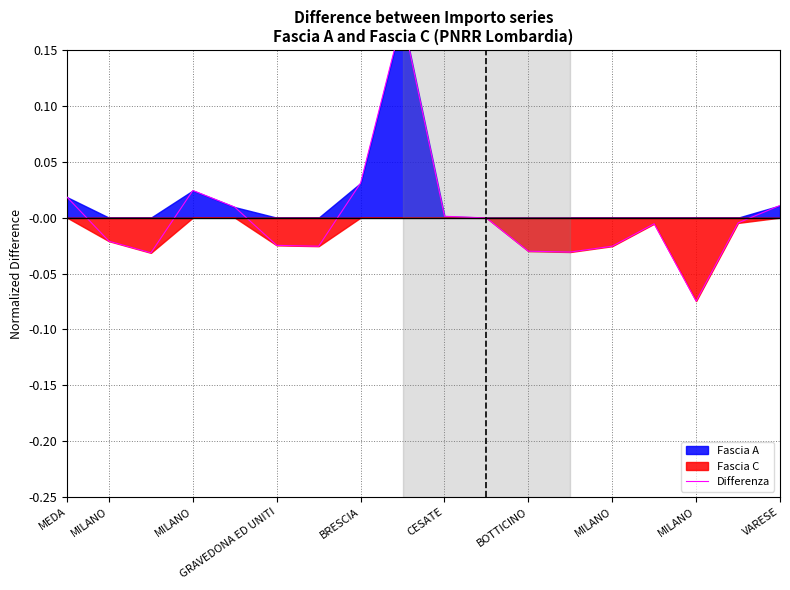

How many interior local valleys (lower than both neighbors) does the data have?

4